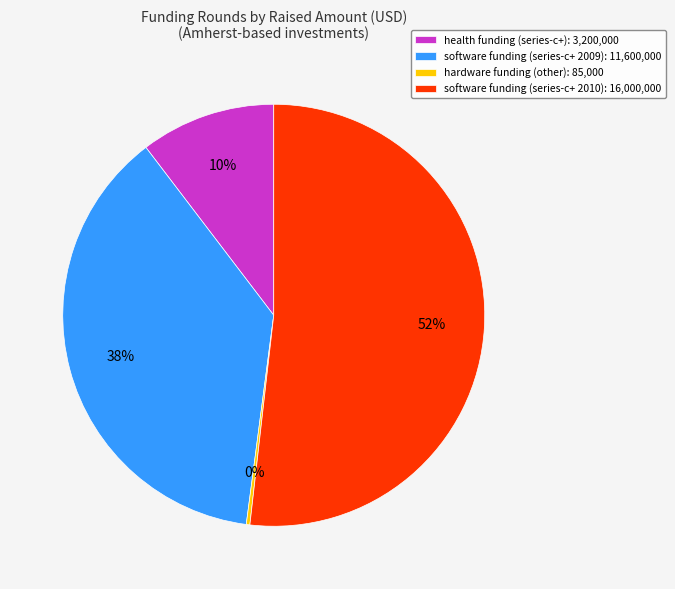

Is it true that health funding (series-c+): 3,200,000 is 18% of the pie?

False